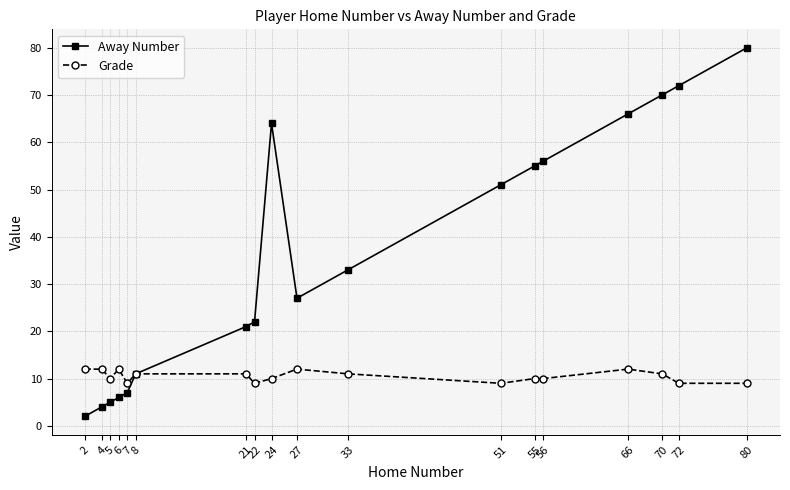

At which category is the sum across all series the highest?

80